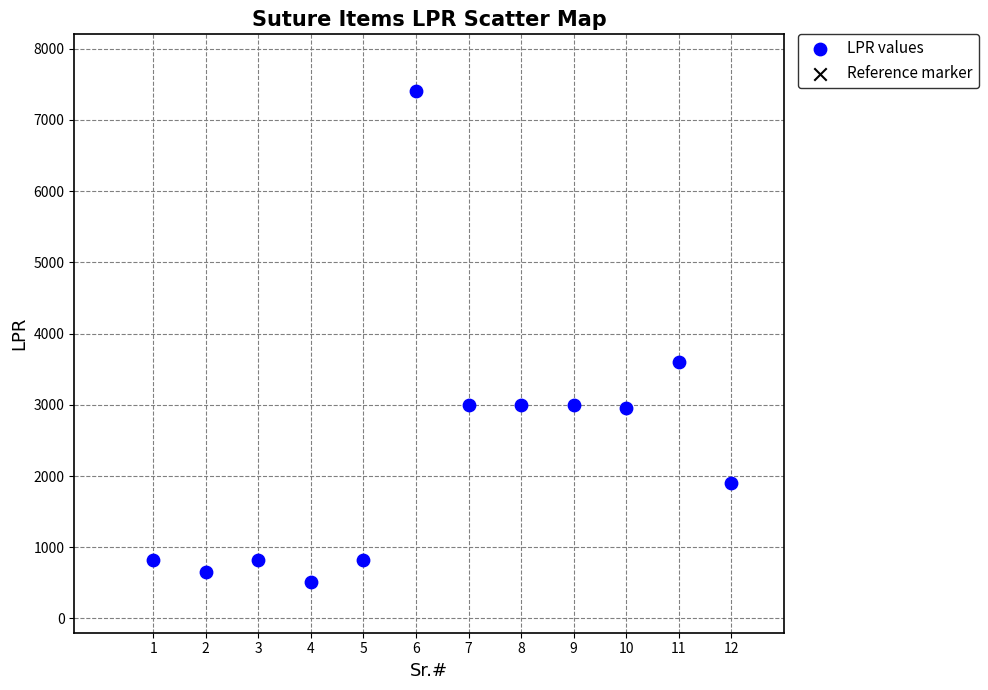

What is the range of X values (max minus min)?

11.0